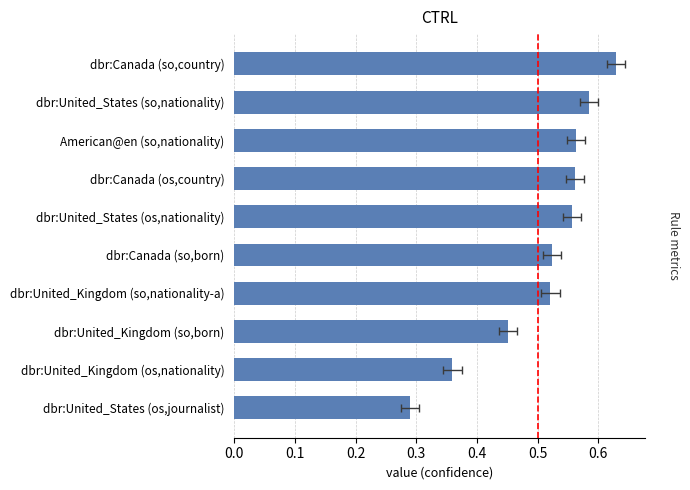

Are the bars horizontal?

Yes